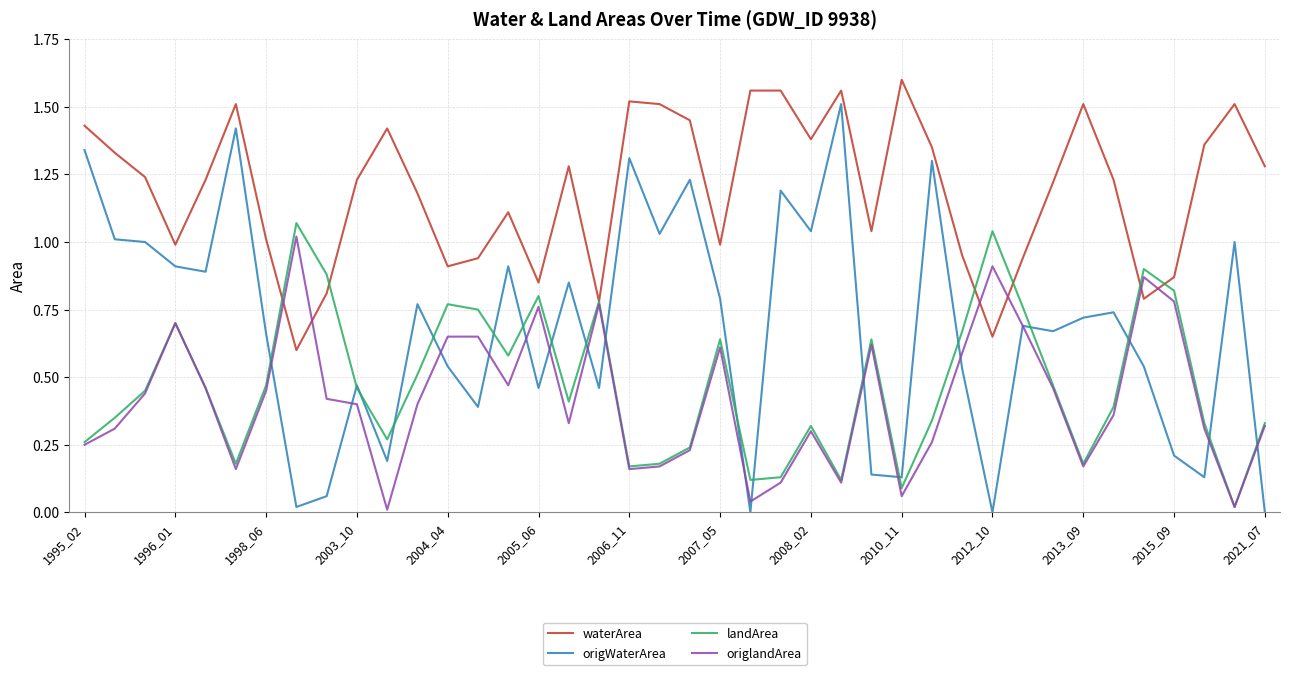

Which series has the widest spread of values?

origWaterArea